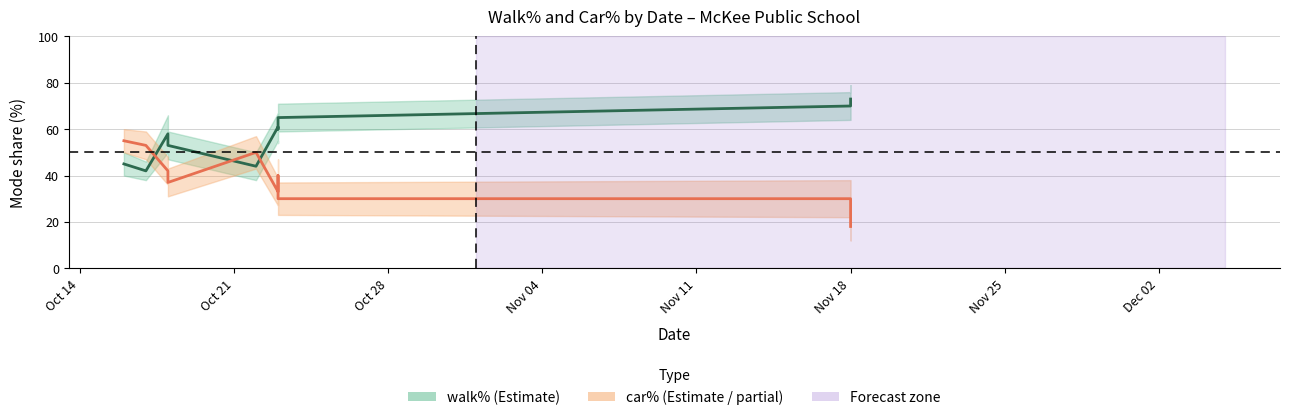

Rank the series by their average value, from lowest to highest.

car%, walk%